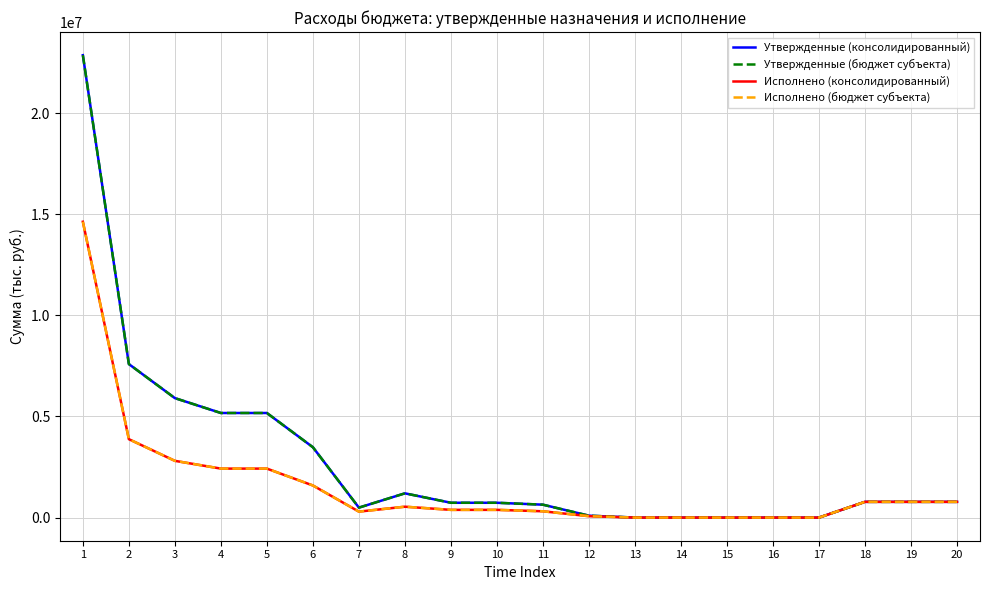

Reading left to right, extract all data points from this chart.

Утвержденные (консолидированный): 22866150.0	7591450.0	5908350.0	5172450.0	5172450.0	3479550.0	493000.0	1199900.0	733600.0	733600.0	638800.0	94800.0	2300.0	2300.0	600.0	1600.0	100.0	779100.0	779100.0	779100.0
Утвержденные (бюджет субъекта): 22866150.0	7591450.0	5908350.0	5172450.0	5172450.0	3479550.0	493000.0	1199900.0	733600.0	733600.0	638800.0	94800.0	2300.0	2300.0	600.0	1600.0	100.0	779100.0	779100.0	779100.0
Исполнено (консолидированный): 14630006.8	3877893.7	2806721.1	2422817.2	2422817.2	1588441.3	295479.9	538896.0	382821.9	382821.9	312577.7	70244.3	1082.0	1082.0	275.0	796.0	11.0	779032.5	779032.5	779032.5
Исполнено (бюджет субъекта): 14630006.8	3877893.7	2806721.1	2422817.2	2422817.2	1588441.3	295479.9	538896.0	382821.9	382821.9	312577.7	70244.3	1082.0	1082.0	275.0	796.0	11.0	779032.5	779032.5	779032.5